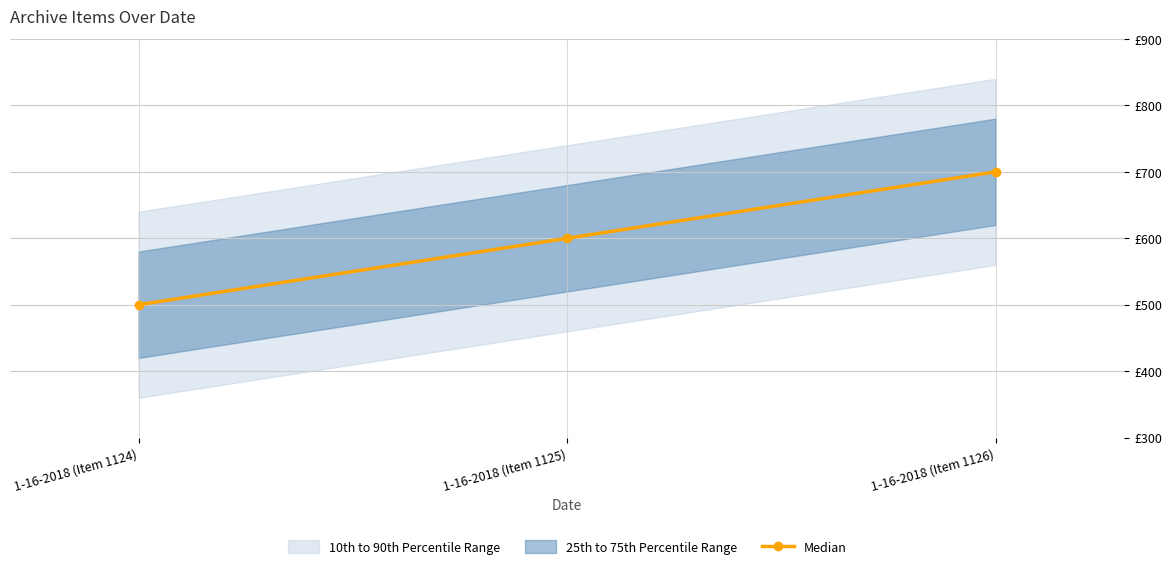

What is the value of the 1st point from the left?

500